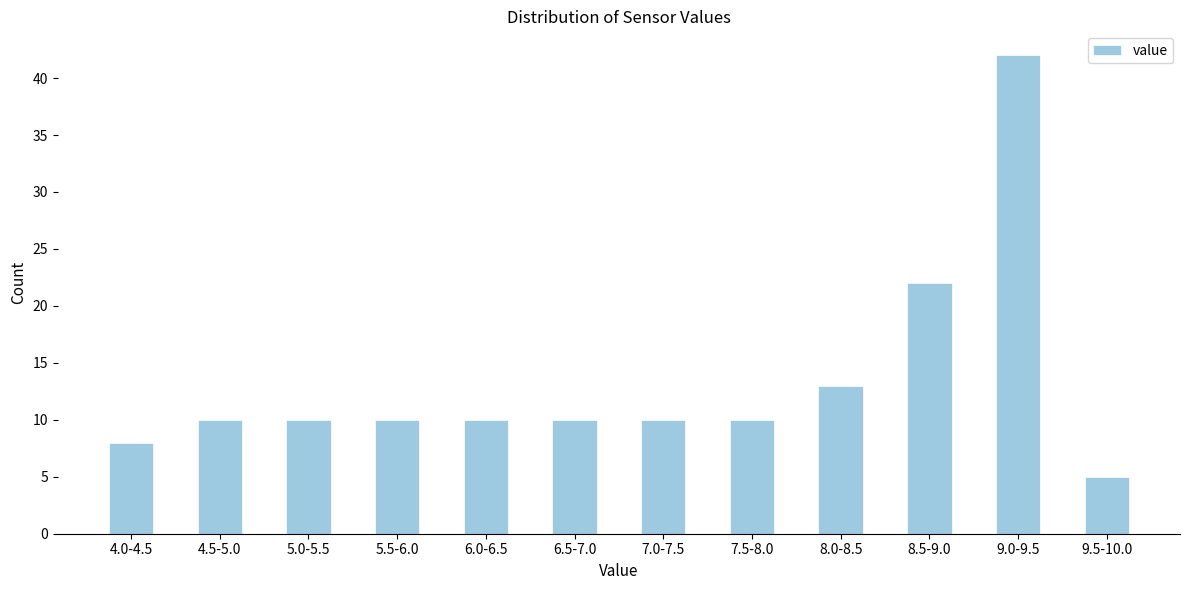

Reading left to right, what are all the values shown in this chart?

8	10	10	10	10	10	10	10	13	22	42	5